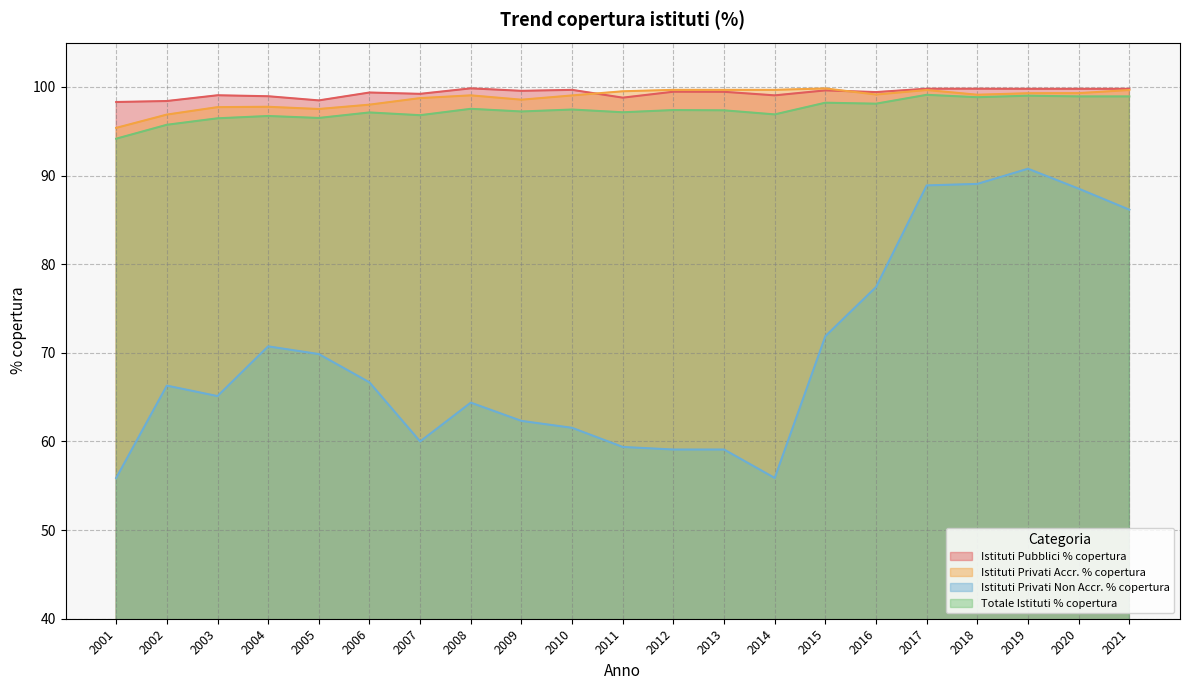

Reading right to left, what are all the values shown in this chart?

Istituti Pubblici % copertura: 99.8	99.8	99.8	99.8	99.8	99.4	99.6	99.0	99.5	99.5	98.8	99.7	99.6	99.8	99.2	99.4	98.5	99.0	99.1	98.4	98.3
Istituti Privati Accr. % copertura: 99.7	99.3	99.3	99.1	99.7	99.1	99.8	99.7	99.7	99.7	99.5	99.0	98.6	99.0	98.7	98.0	97.5	97.8	97.7	96.9	95.4
Istituti Privati Non Accr. % copertura: 86.2	88.5	90.8	89.1	88.9	77.4	71.9	55.9	59.1	59.1	59.4	61.5	62.3	64.4	60.0	66.7	69.9	70.7	65.1	66.3	55.9
Totale Istituti % copertura: 98.9	98.9	99.0	98.8	99.1	98.1	98.2	96.9	97.4	97.4	97.1	97.5	97.2	97.5	96.8	97.1	96.5	96.7	96.5	95.7	94.2